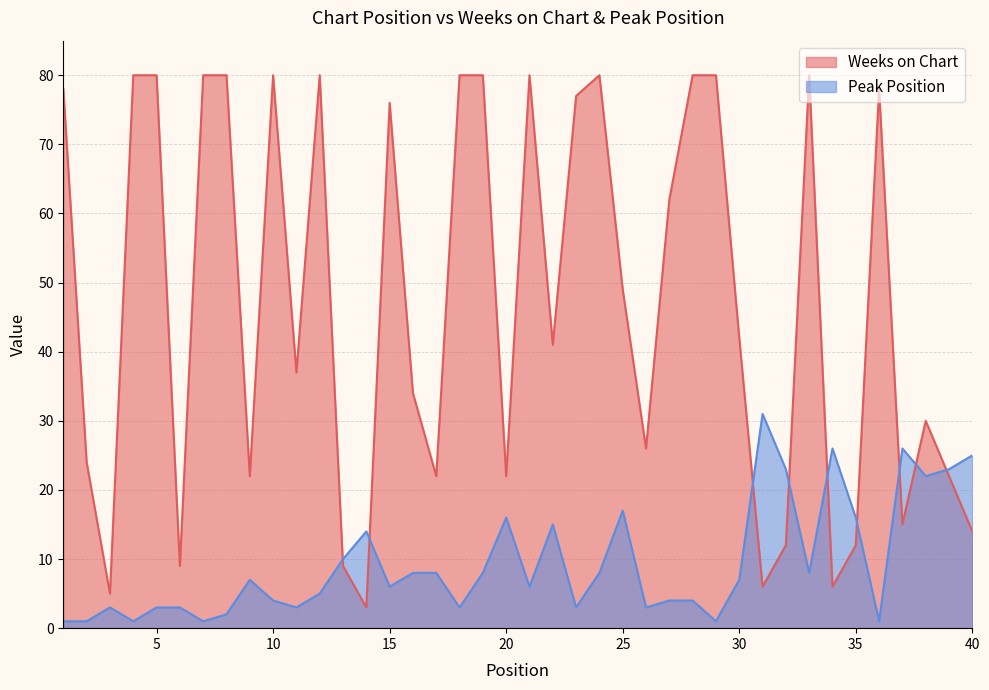

Is it true that Peak Position equals 1 at 2?

True